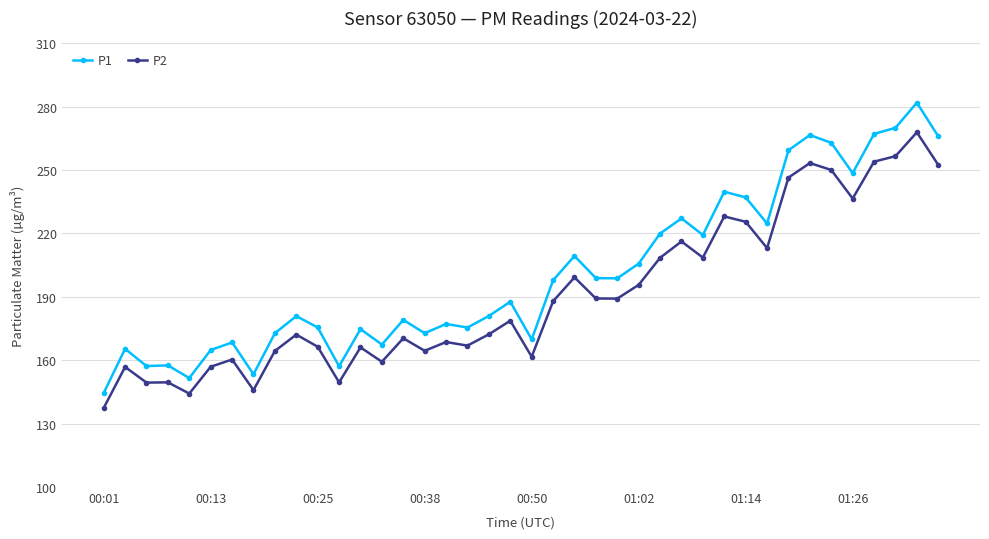

Which series has the largest total across all categories?

P1